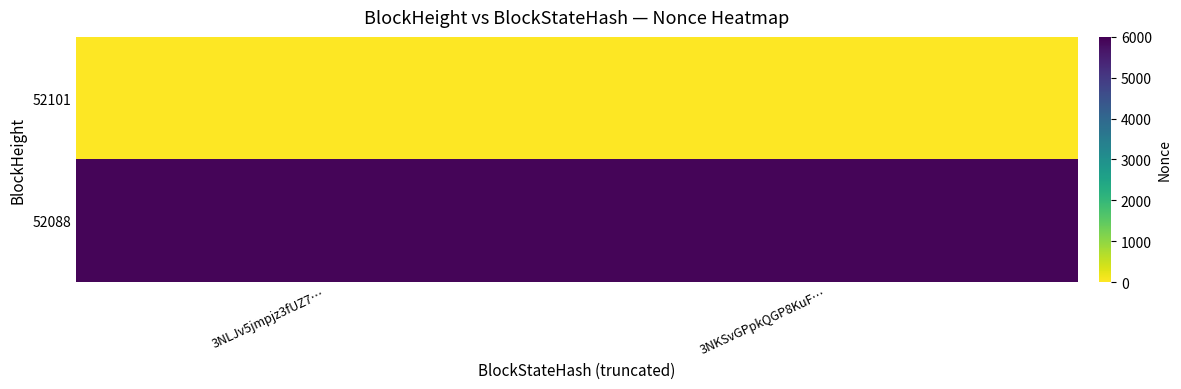

At how many categories does at least one series exceed 427?

2